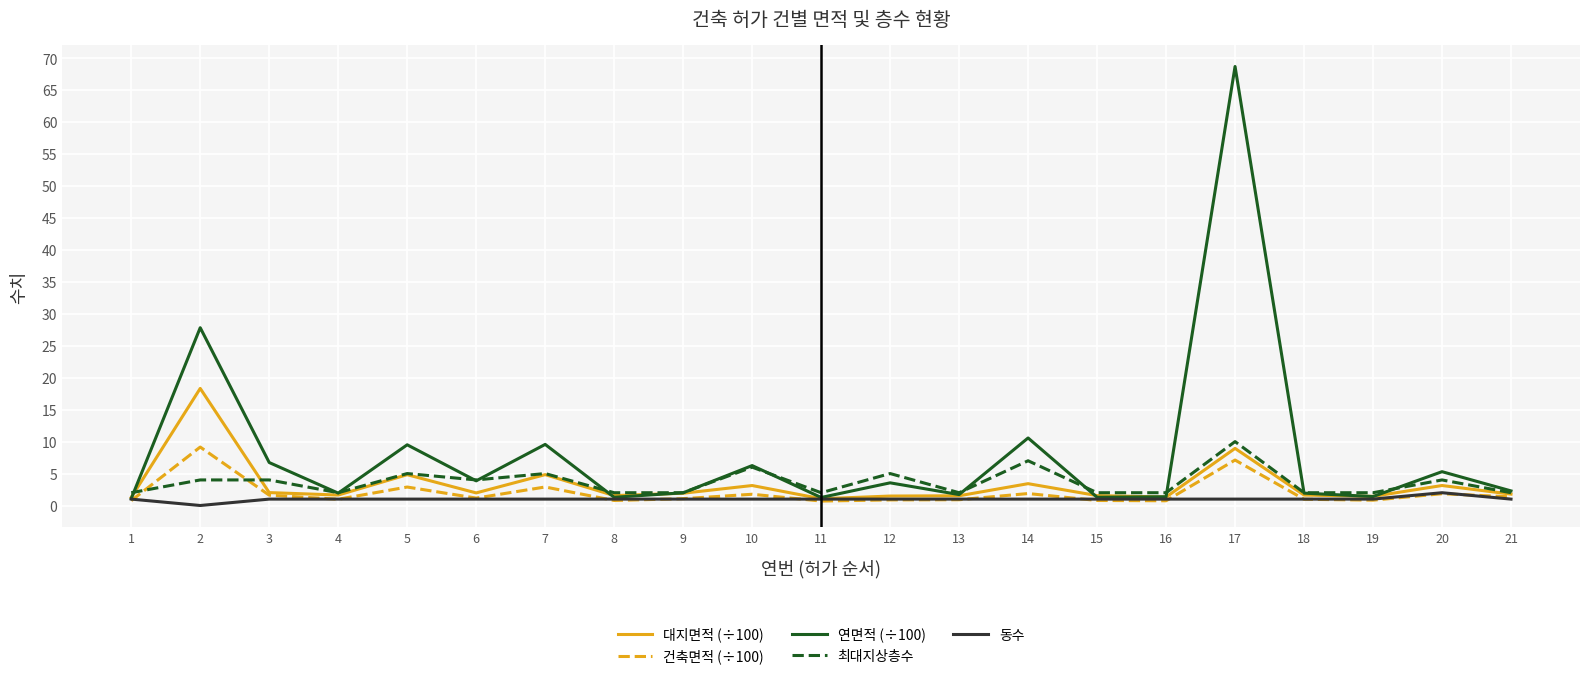

What is the minimum value for 최대지상층수?

2.0